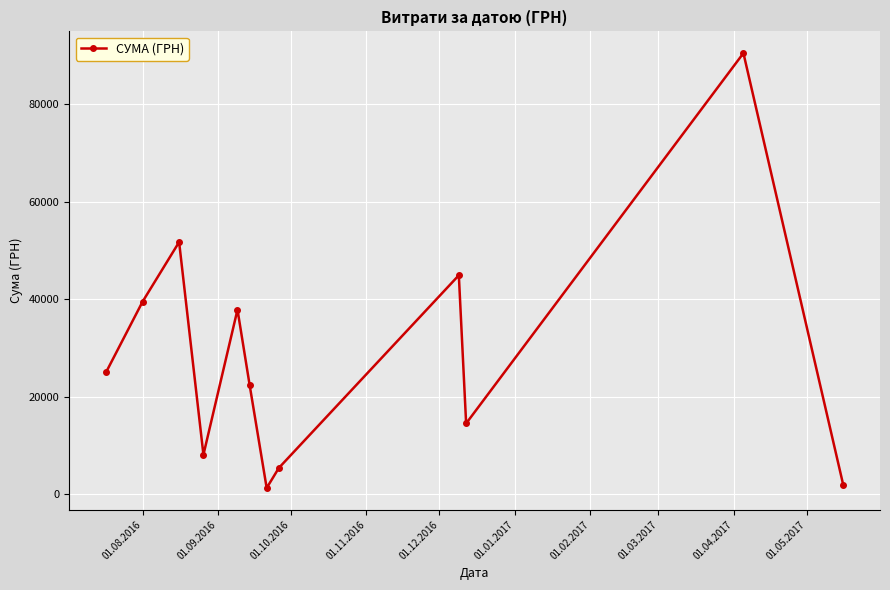

What is the maximum value shown in the chart?

90526.3